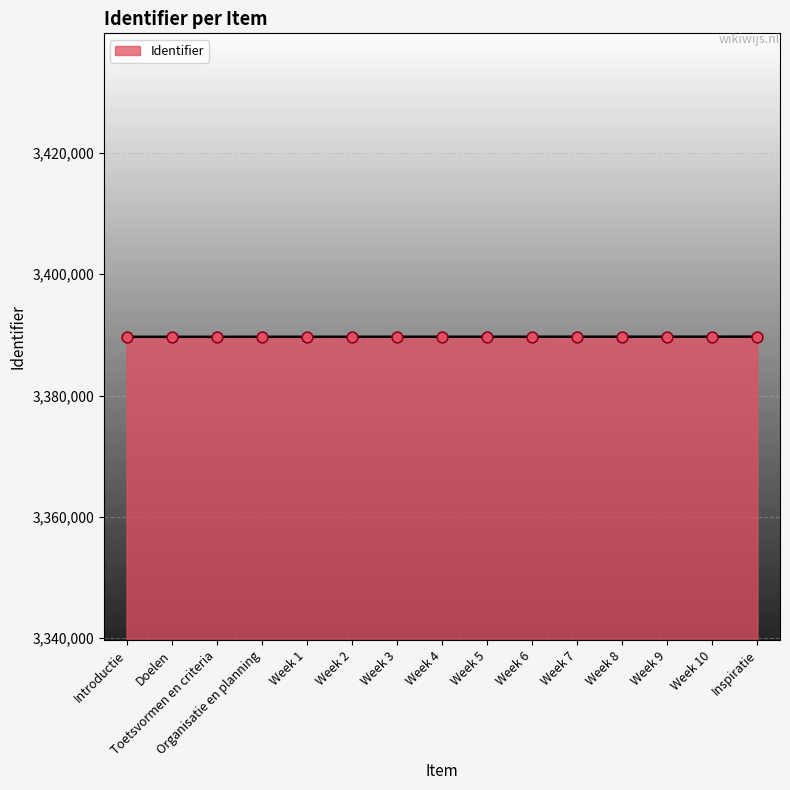

Approximately how many times larger is the value at Week 4 compared to Organisatie en planning?

1.0